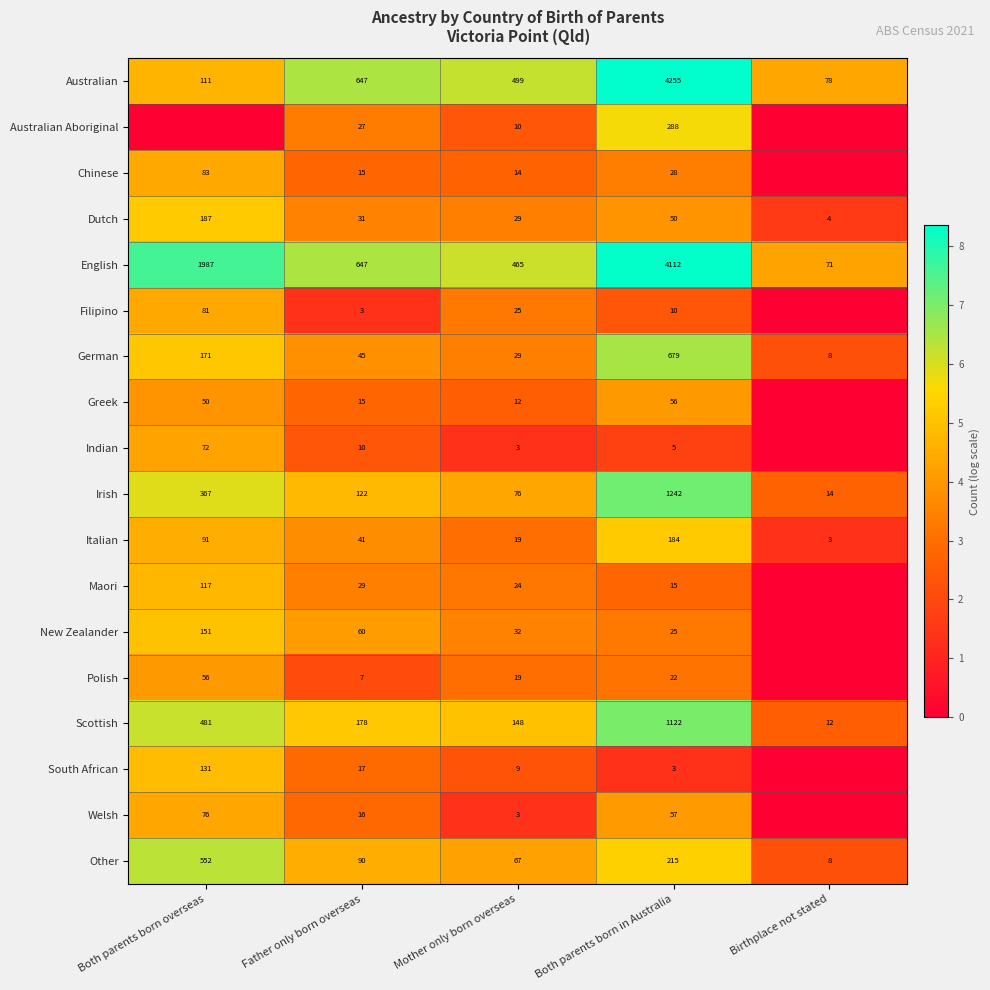

What is the total value across all series at Father only born overseas?

2000